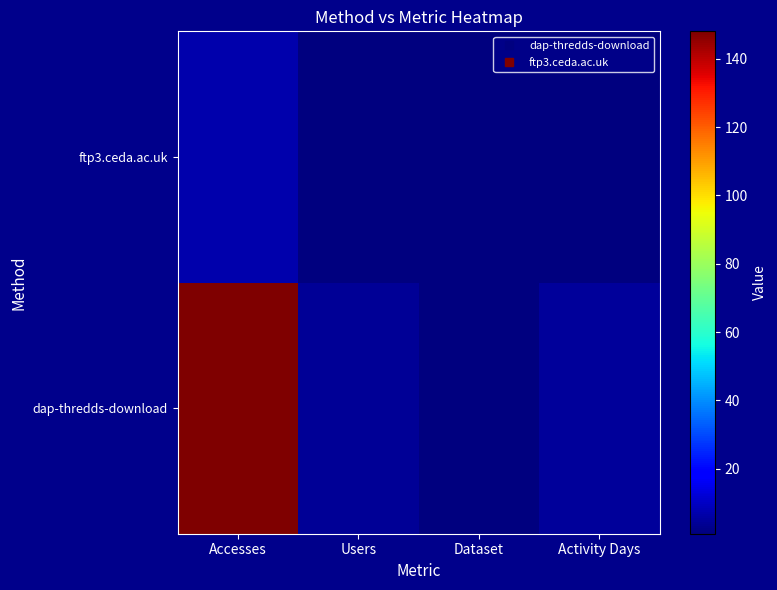

How many series are shown in this chart?

2